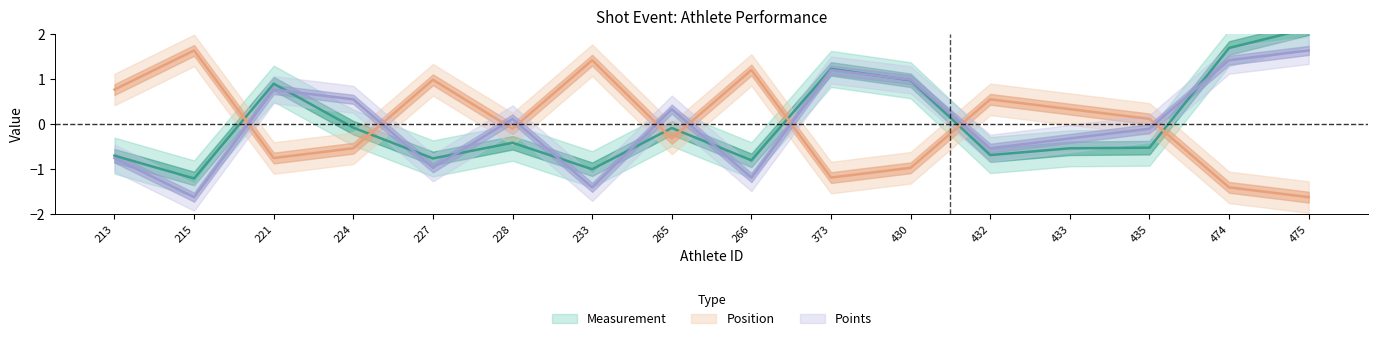

How many positive values does the Points series have?

8